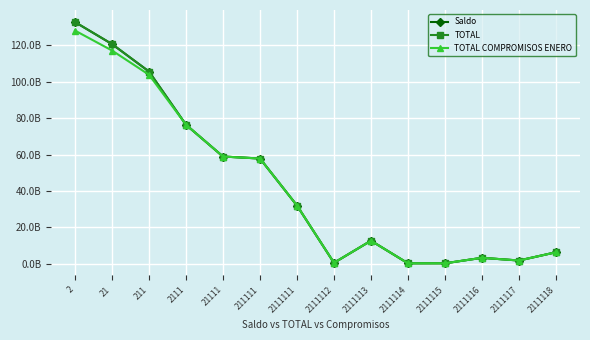

Reading left to right, extract all data points from this chart.

Saldo: 132862828149.2	120773018909.2	105696298416.2	76451082961.2	58994774235.0	57900582099.1	32061480419.0	585798341.7	12743785045.0	319163730.0	331125950.0	3339172054.0	1856673209.7	6389023990.7
TOTAL: 132877828149.0	120788018909.0	105696298416.0	76451082961.0	58994774234.8	57900582098.9	32061480419.0	585798341.7	12743785044.8	319163730.0	331125950.0	3339172054.0	1856673209.7	6389023990.7
TOTAL COMPROMISOS ENERO: 128195487387.0	117244678147.0	103924227513.0	76451082961.0	58994774236.0	57900582100.0	32061480419.0	585798342.0	12743785045.0	319163730.0	331125950.0	3339172054.0	1856673210.0	6389023991.0